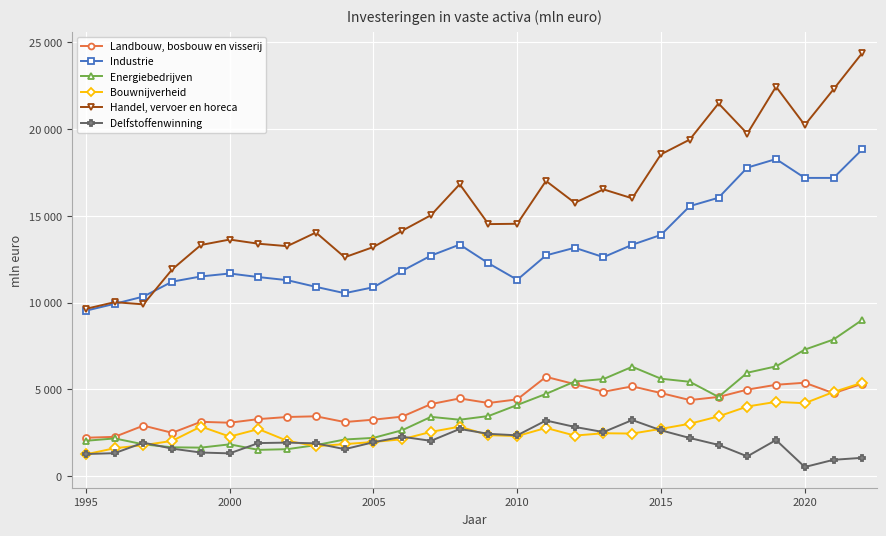

Is this an area chart (filled region under the line)?

No